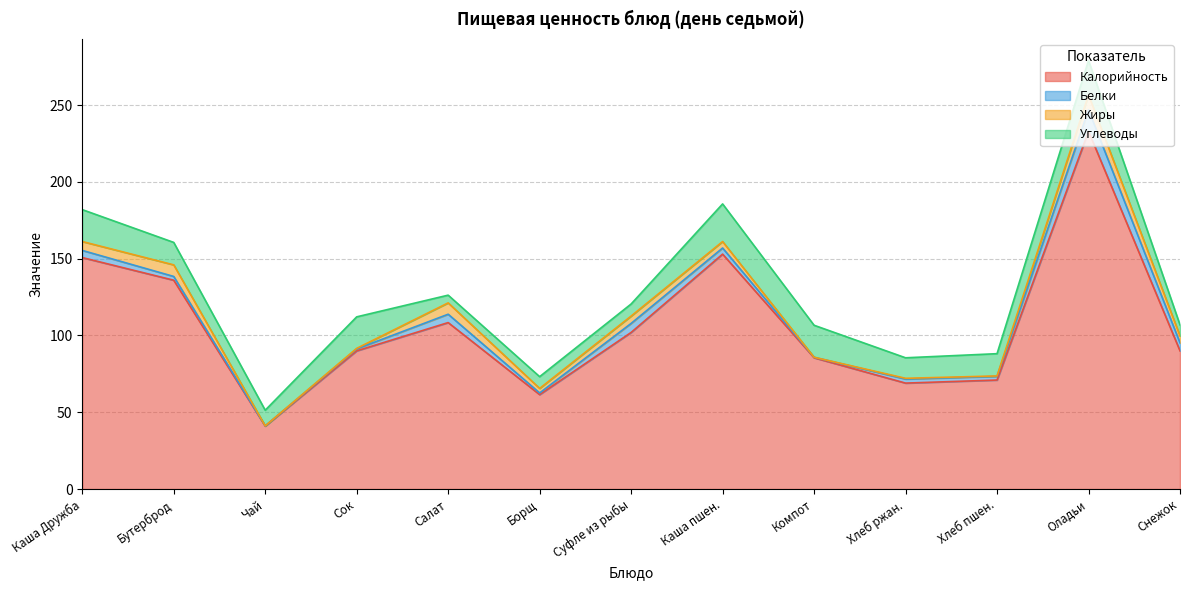

What are all the series names shown in the legend?

Калорийность, Белки, Жиры, Углеводы